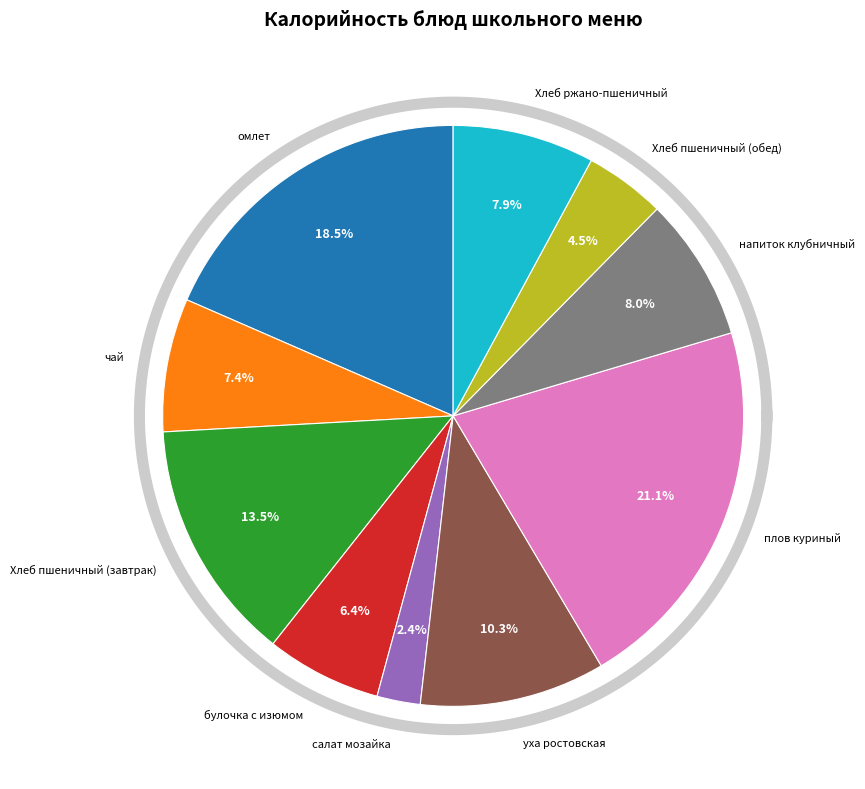

Which category has the biggest portion of the pie?

плов куриный